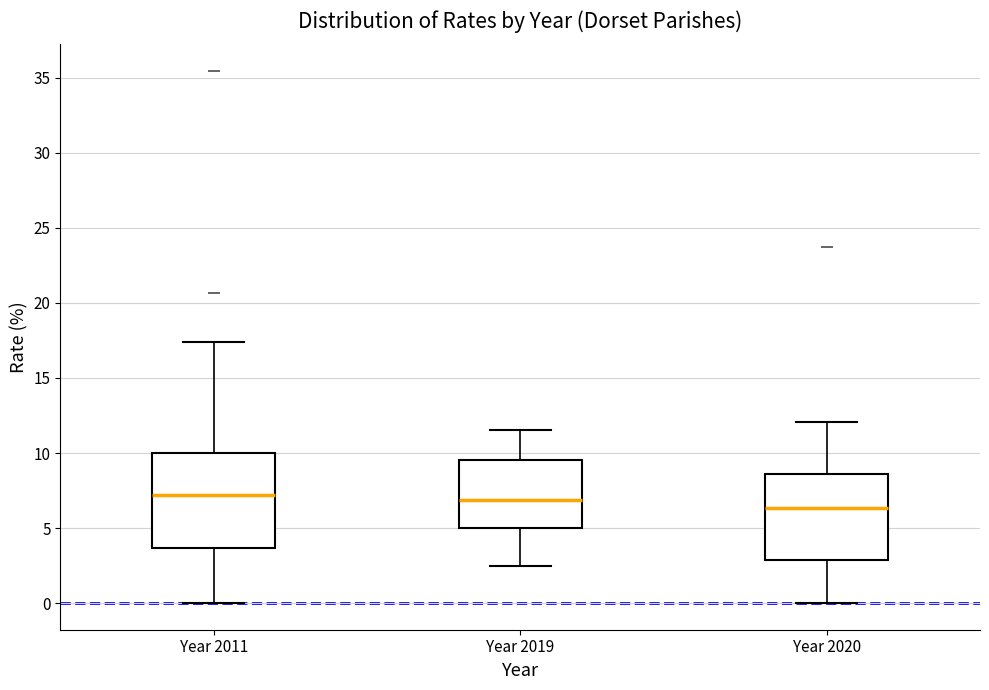

Reading left to right, read every box against the y-axis: the position of its median line, the range the box covers, and the ends of its whiskers. The values are not printed on the chart, so give them approximately, as read against the axis.

Year 2011: median 7.0, box 3.5 to 10.0, whiskers 0.0 to 17.5
Year 2019: median 7.0, box 5.0 to 9.5, whiskers 2.5 to 11.5
Year 2020: median 6.5, box 3.0 to 8.5, whiskers 0.0 to 12.0